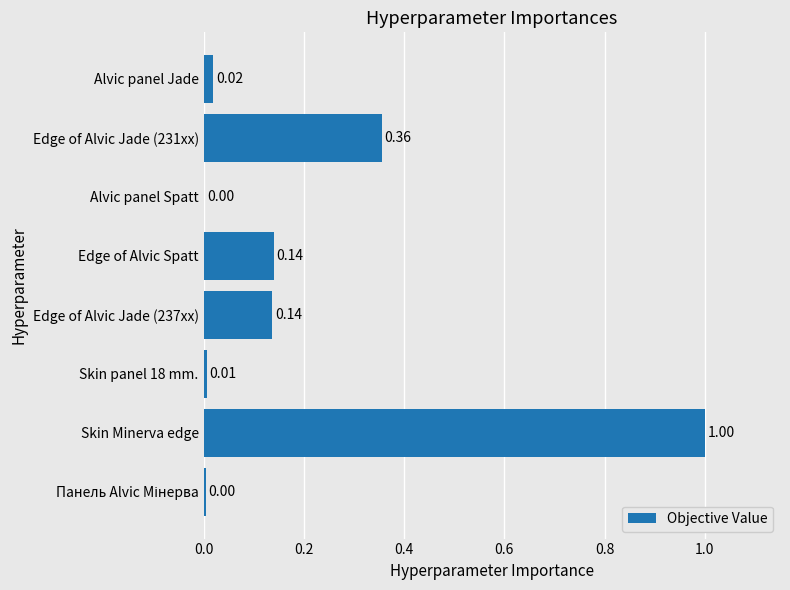

What is the average value?

0.2